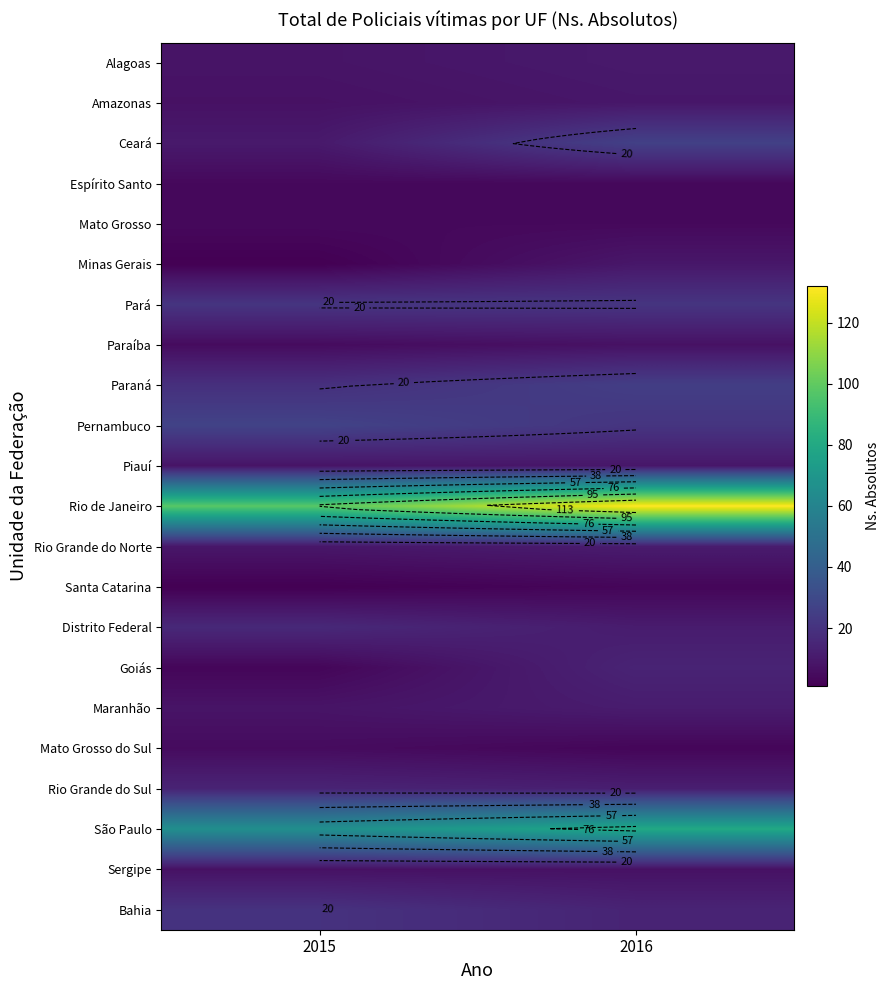

What is the total value across all series at 2016?

443